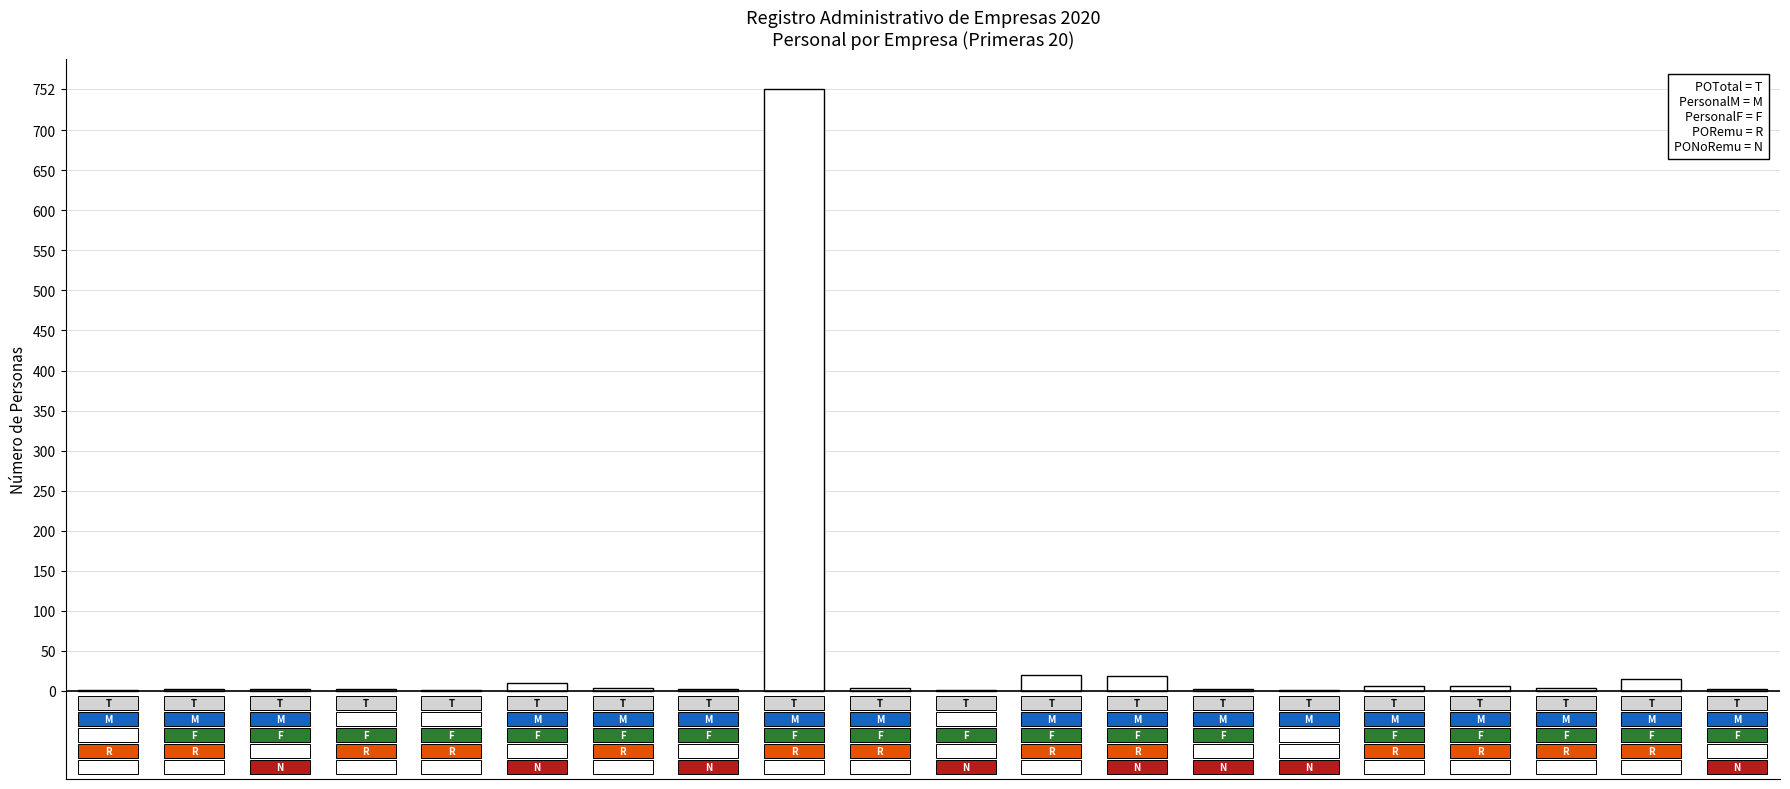

List the labels in order of value, smallest first.

0, 4, 10, 14, 1, 2, 3, 7, 13, 19, 17, 6, 9, 15, 16, 5, 18, 12, 11, 8